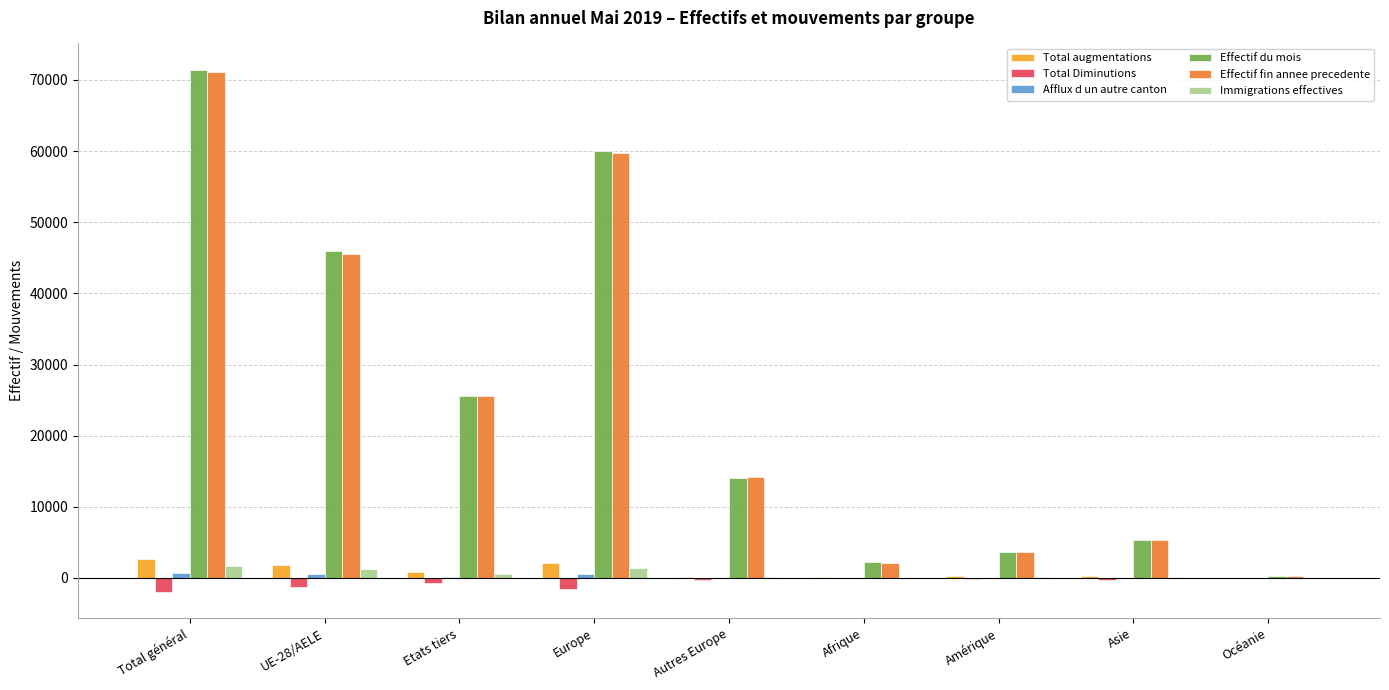

Does the chart contain stacked bars?

No